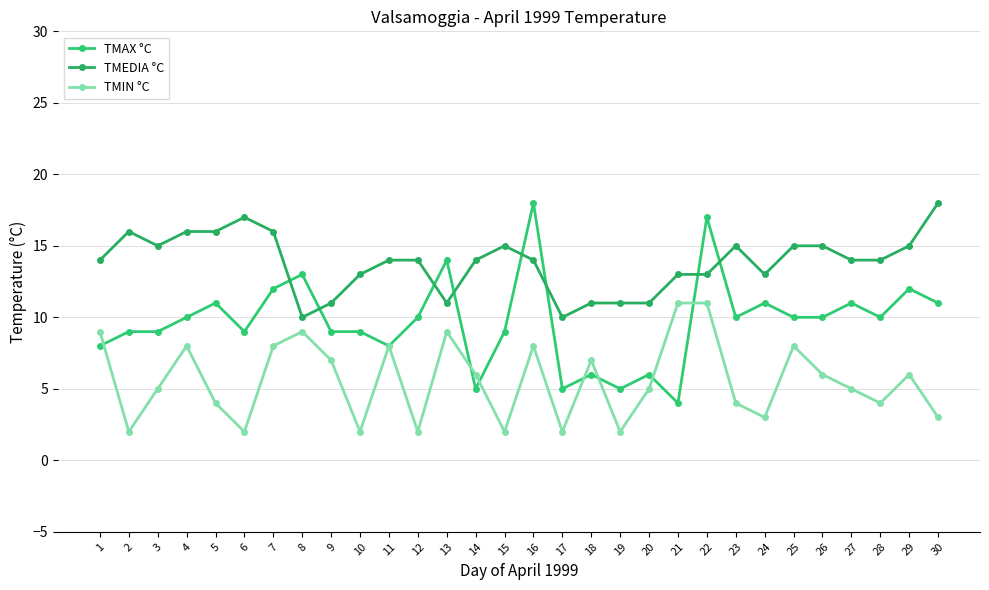

What are all the series names shown in the legend?

TMAX °C, TMEDIA °C, TMIN °C